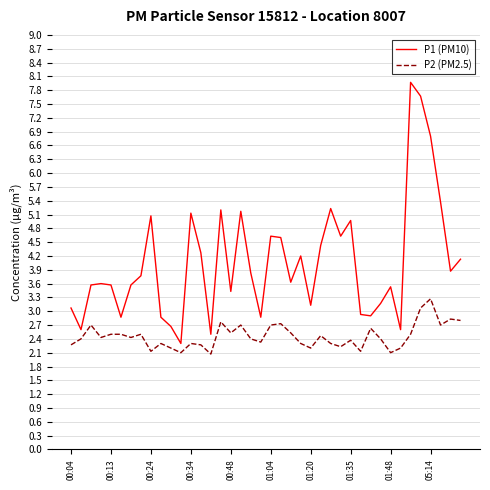

What is the highest value of the P2 (PM2.5) series?

3.3